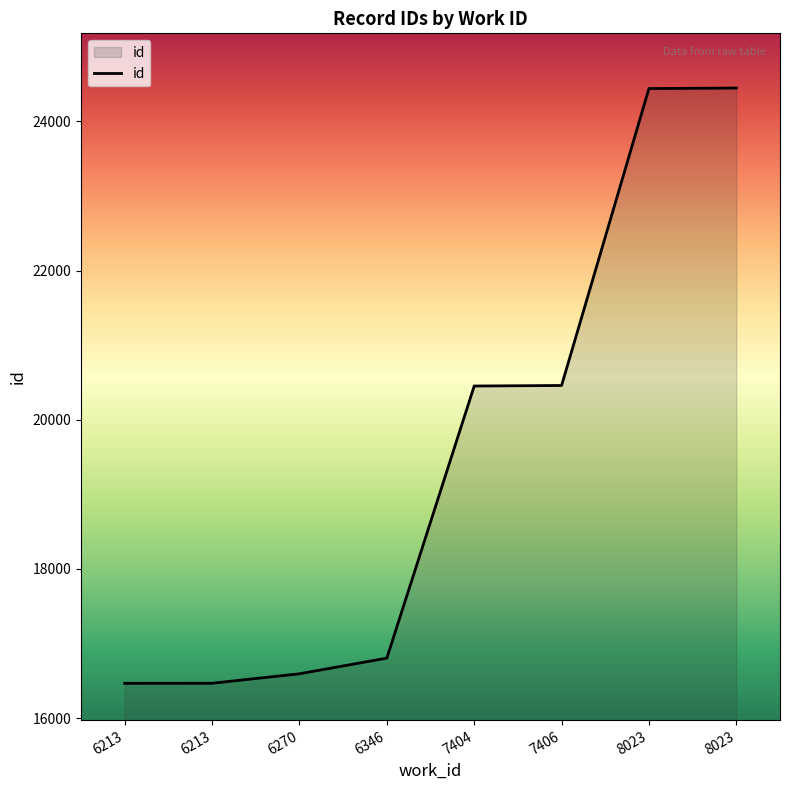

Between 7404 and 8023, which is larger?

8023